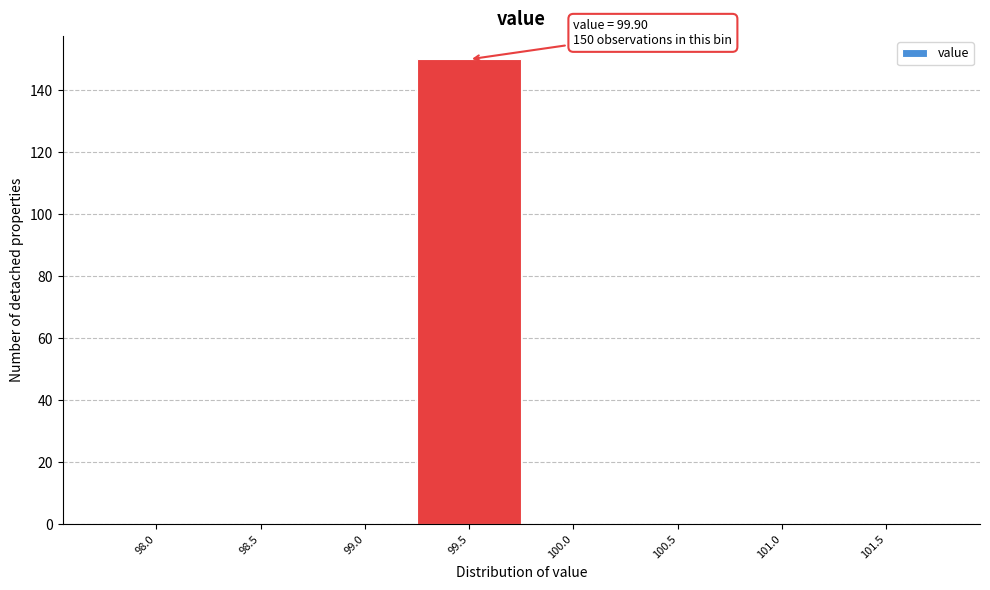

Reading left to right, what are all the values shown in this chart?

98.0=0	98.5=0	99.0=0	99.5=150	100.0=0	100.5=0	101.0=0	101.5=0